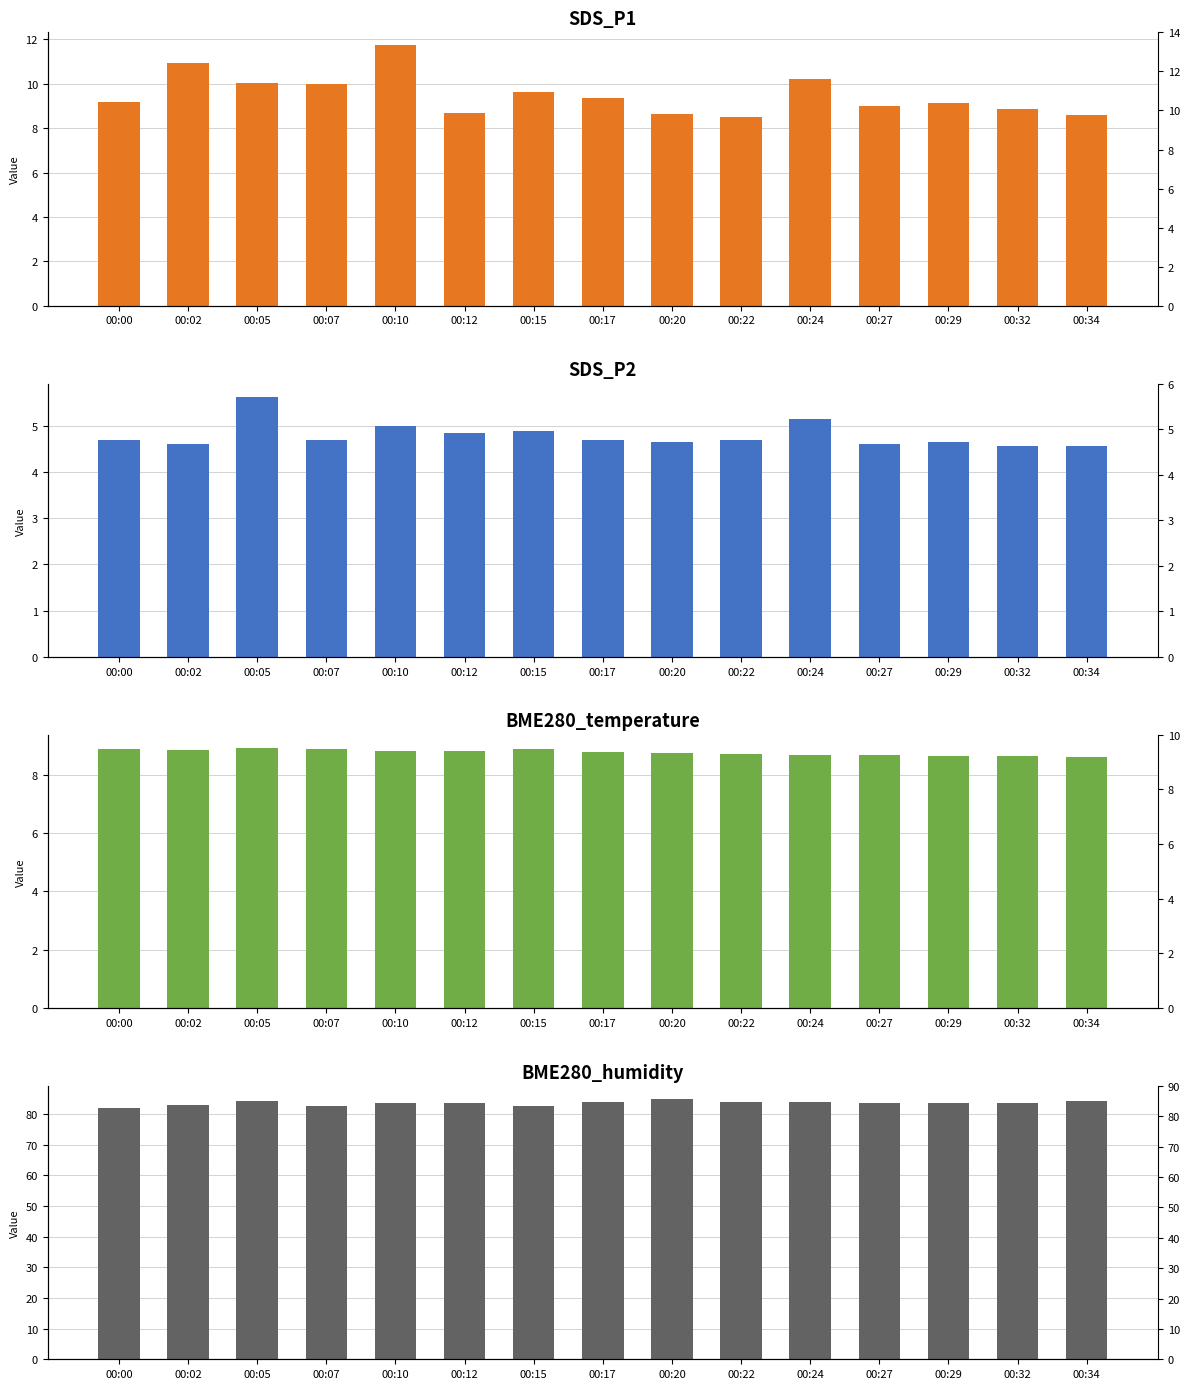

True or false: BME280_temperature has a value of 8.7 at 00:22.

True